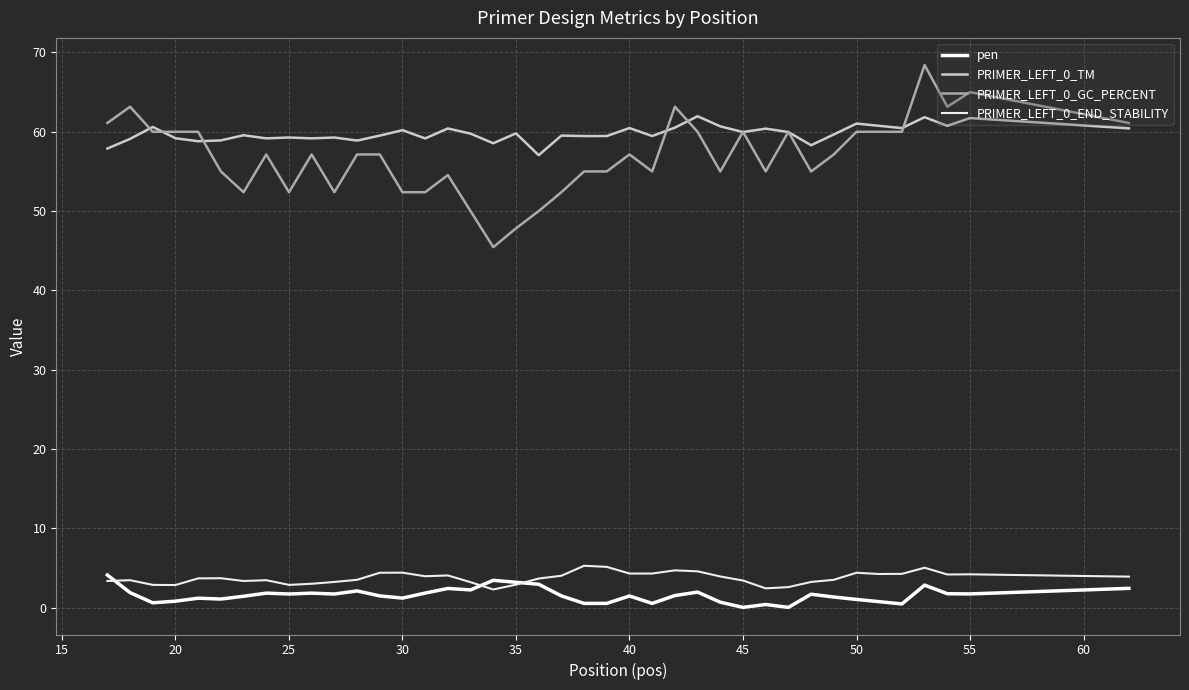

Is this an area chart (filled region under the line)?

No